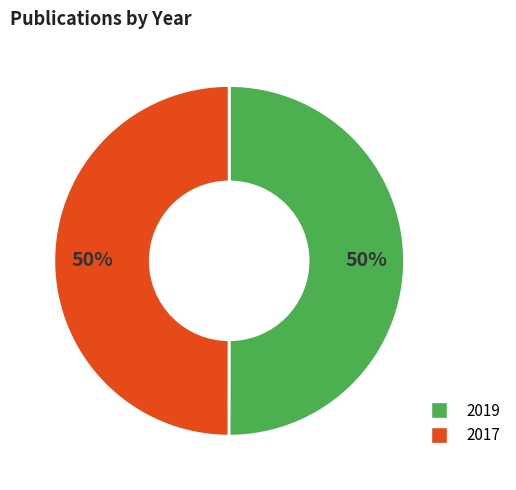

How many slices are in this pie chart?

2